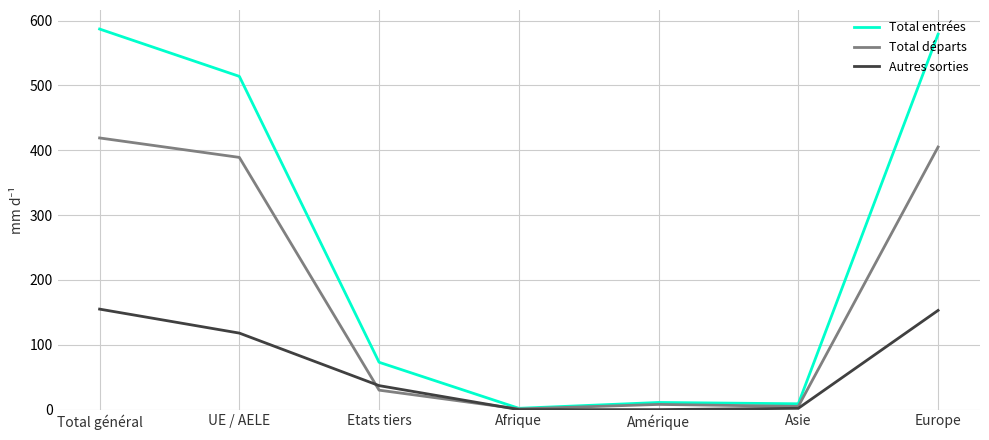

Rank the series by their maximum value, from lowest to highest.

Autres sorties, Total départs, Total entrées